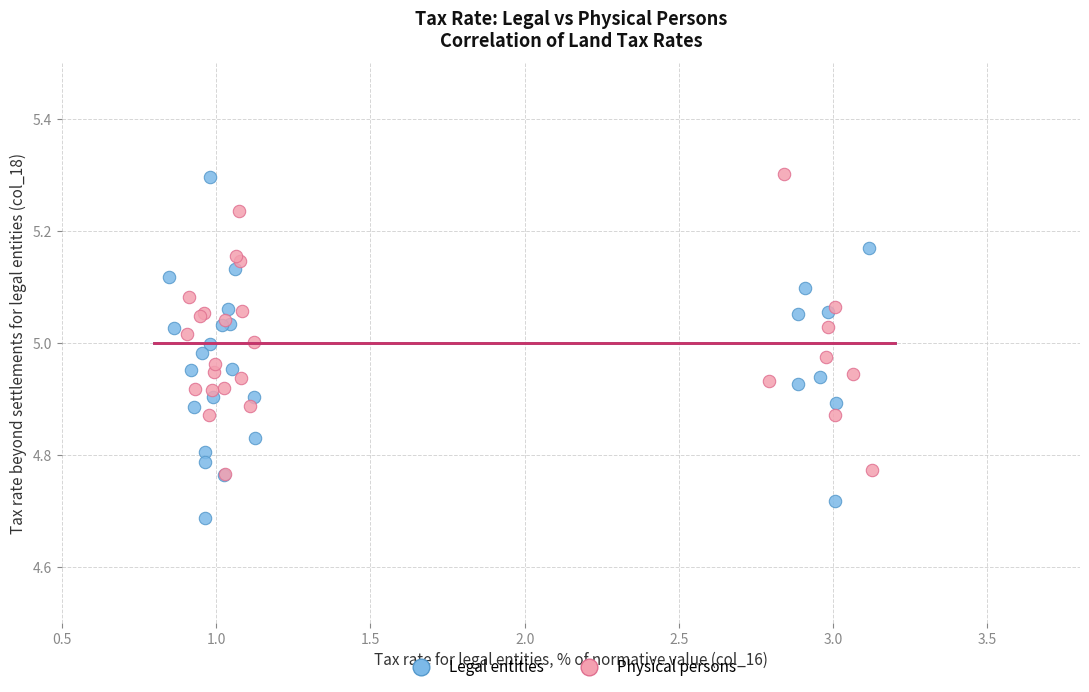

Which series has the largest Y range (max minus min)?

Legal entities